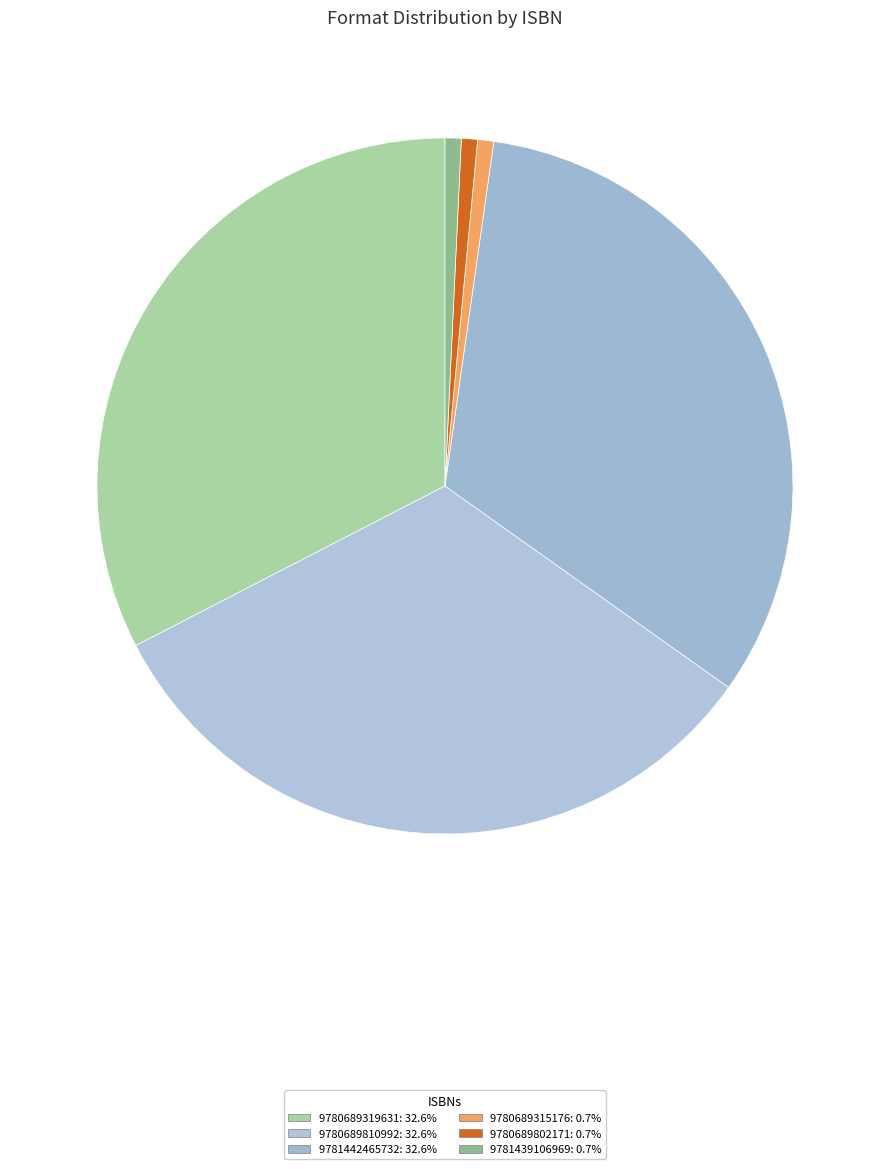

How many slices are in this pie chart?

6